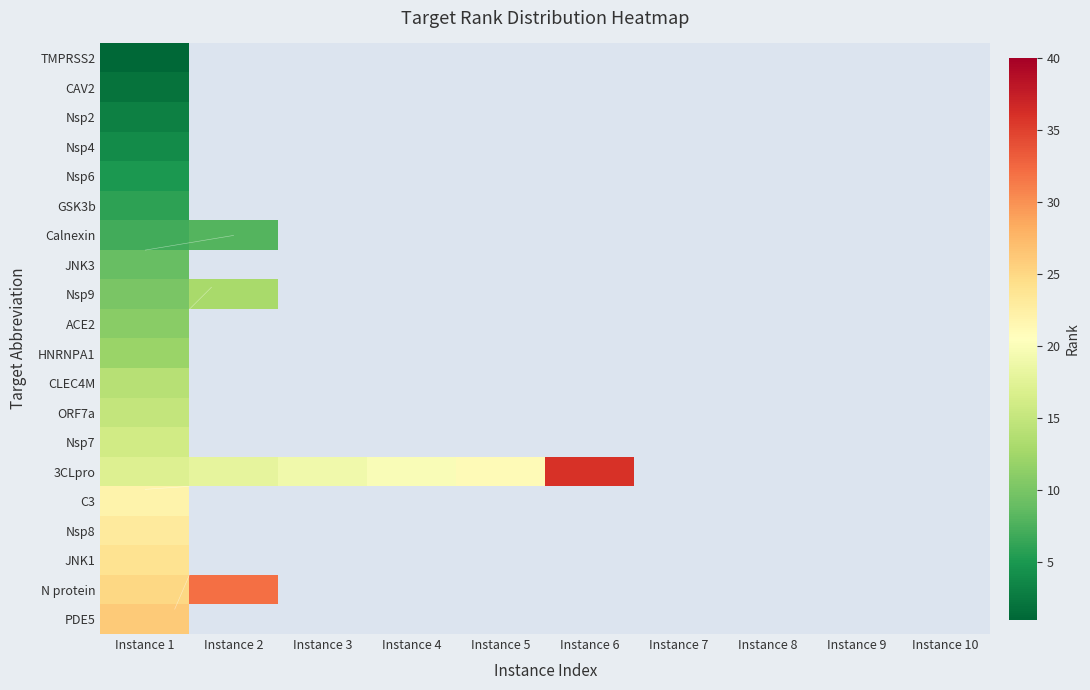

Between Instance 10 and Instance 8, which is larger?

Instance 8